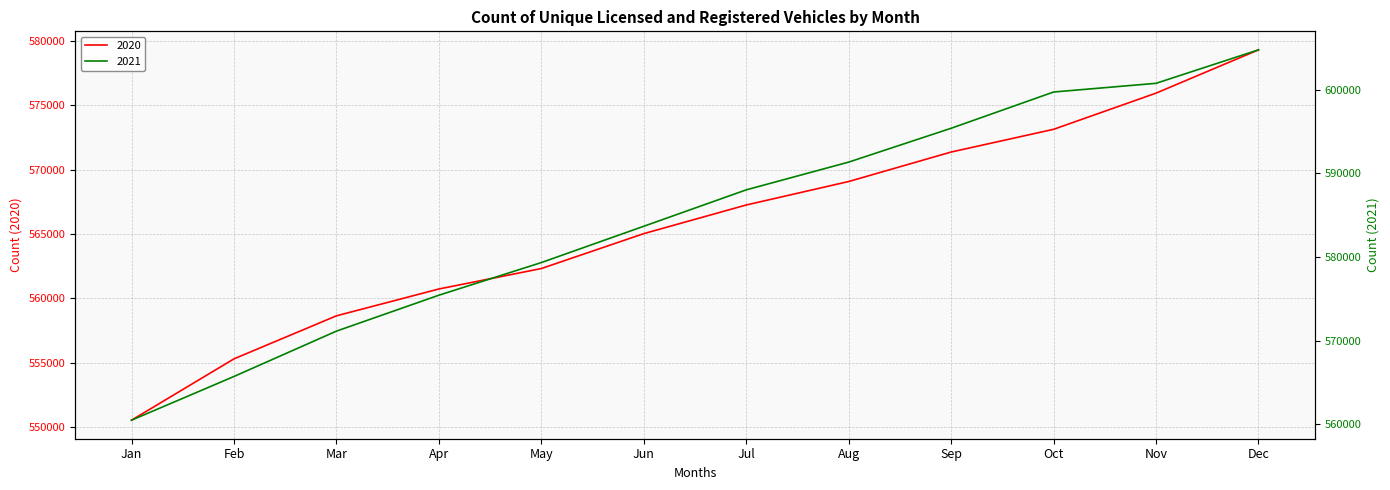

What is the total value across all series at Dec?

1184065